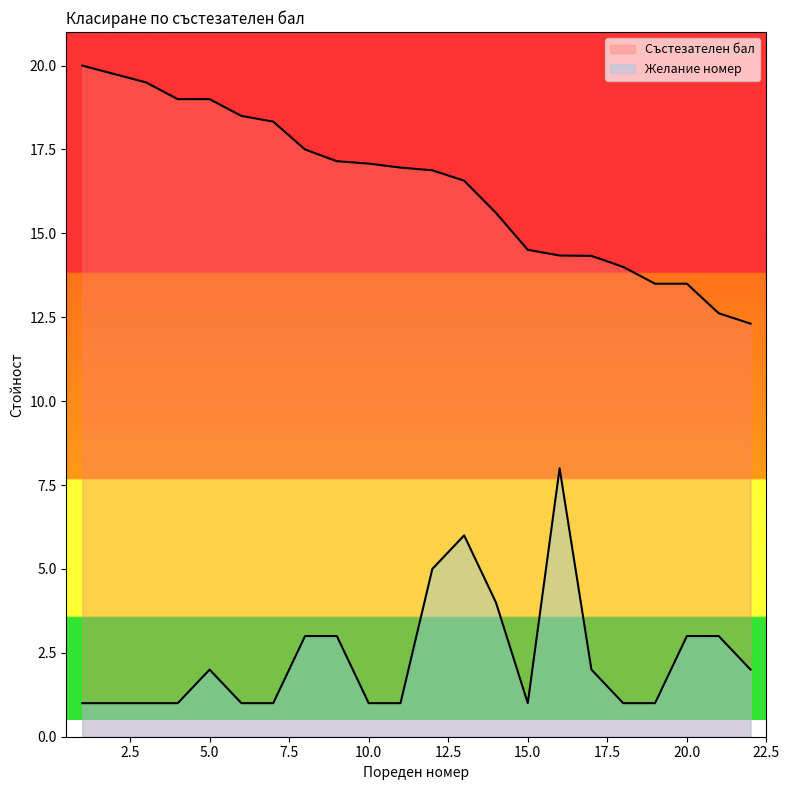

At which label is Желание номер closest to 4?

14